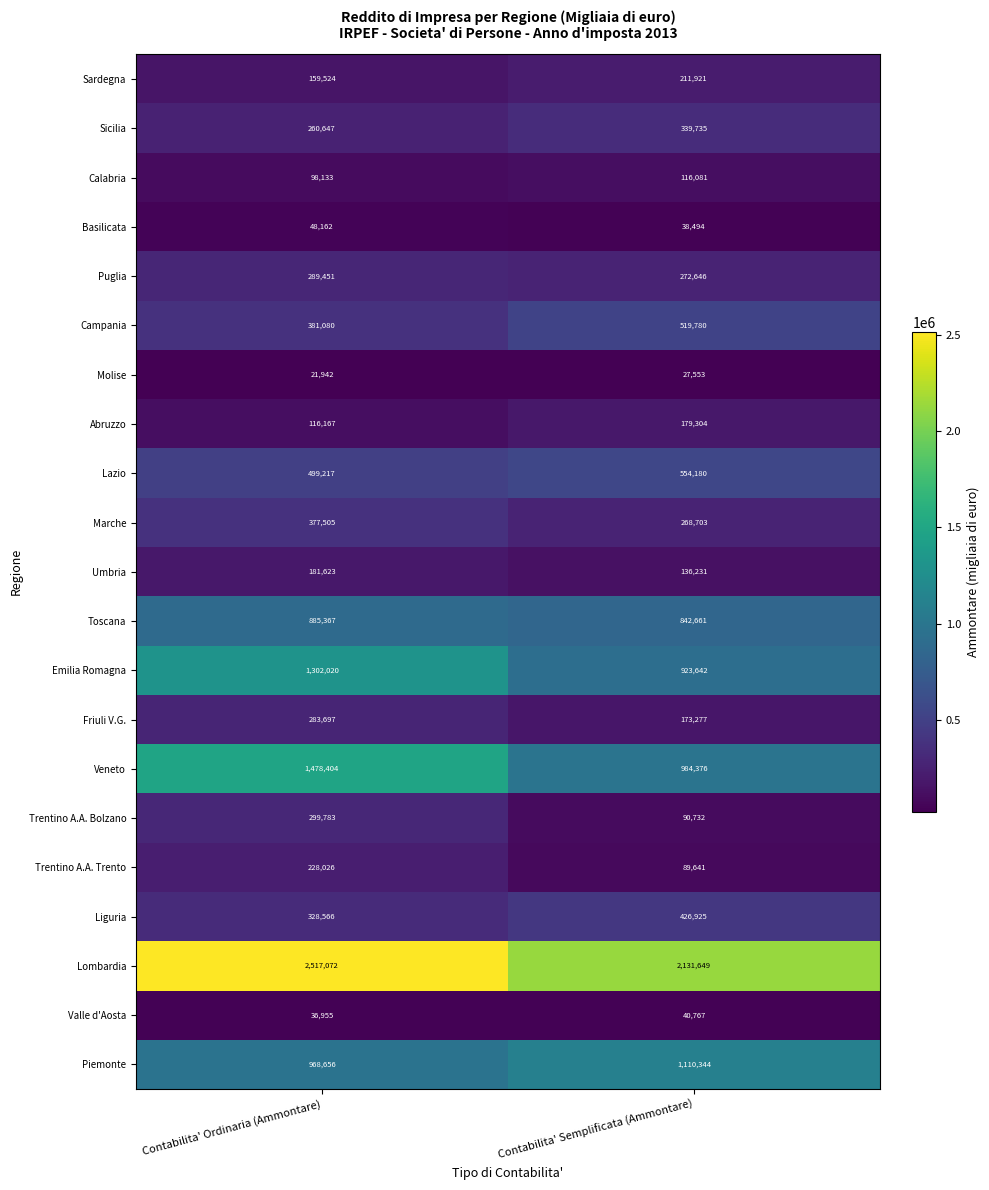

List the series in order of their peak value, lowest first.

Molise, Valle d'Aosta, Basilicata, Calabria, Abruzzo, Umbria, Sardegna, Trentino A.A. Trento, Friuli V.G., Puglia, Trentino A.A. Bolzano, Sicilia, Marche, Liguria, Campania, Lazio, Toscana, Piemonte, Emilia Romagna, Veneto, Lombardia